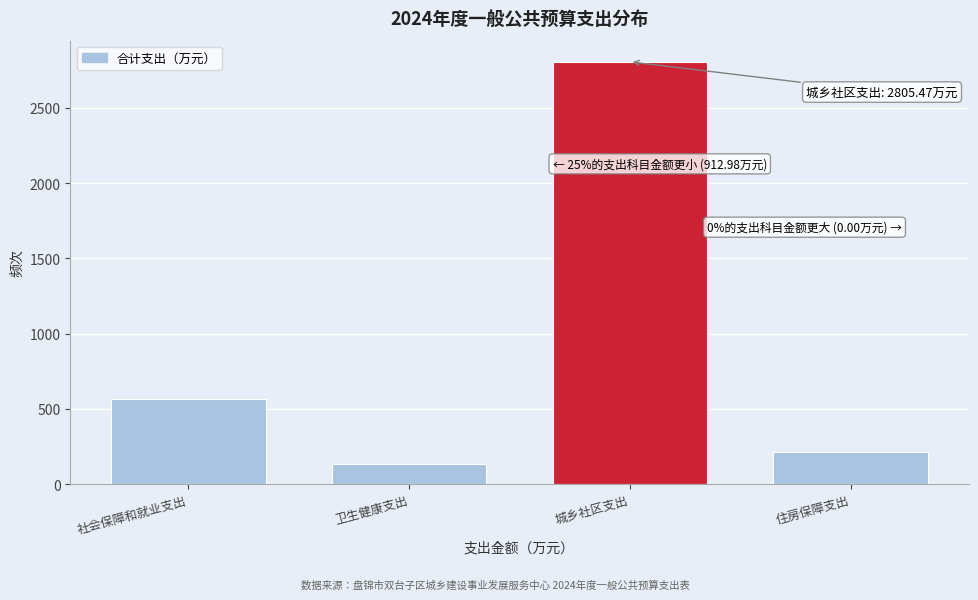

Reading left to right, list all the values displayed in this chart.

社会保障和就业支出=567.9	卫生健康支出=132.0	城乡社区支出=2805.5	住房保障支出=213.1